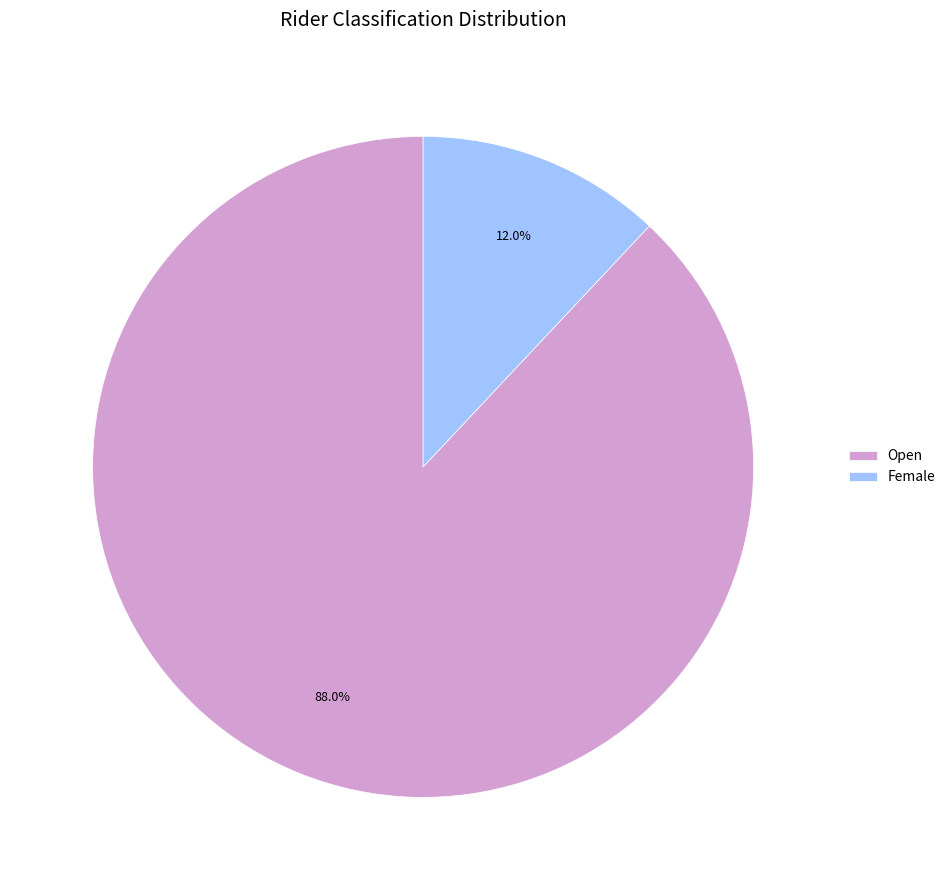

To the nearest percent, what portion does Female represent?

12%